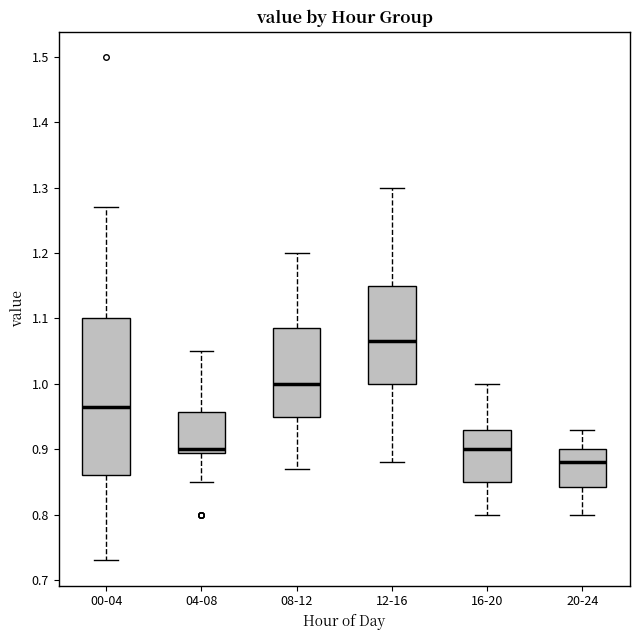

Reading left to right, read every box against the y-axis: the position of its median line, the range the box covers, and the ends of its whiskers. The values are not printed on the chart, so give them approximately, as read against the axis.

00-04: median 0.97, box 0.86 to 1.10, whiskers 0.73 to 1.27
04-08: median 0.90 (just above the box's lower edge), box 0.90 to 0.96, whiskers 0.85 to 1.05
08-12: median 1.00, box 0.95 to 1.09, whiskers 0.87 to 1.20
12-16: median 1.07, box 1.00 to 1.15, whiskers 0.88 to 1.30
16-20: median 0.90, box 0.85 to 0.93, whiskers 0.80 to 1.00
20-24: median 0.88, box 0.84 to 0.90, whiskers 0.80 to 0.93